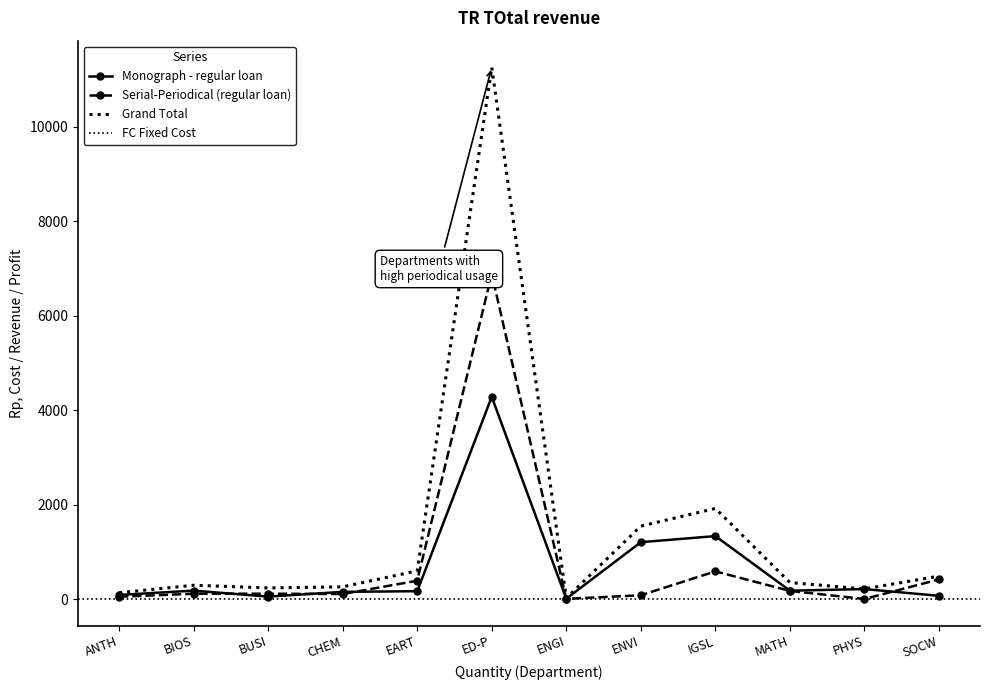

At which label is Monograph - regular loan closest to 2144?

IGSL